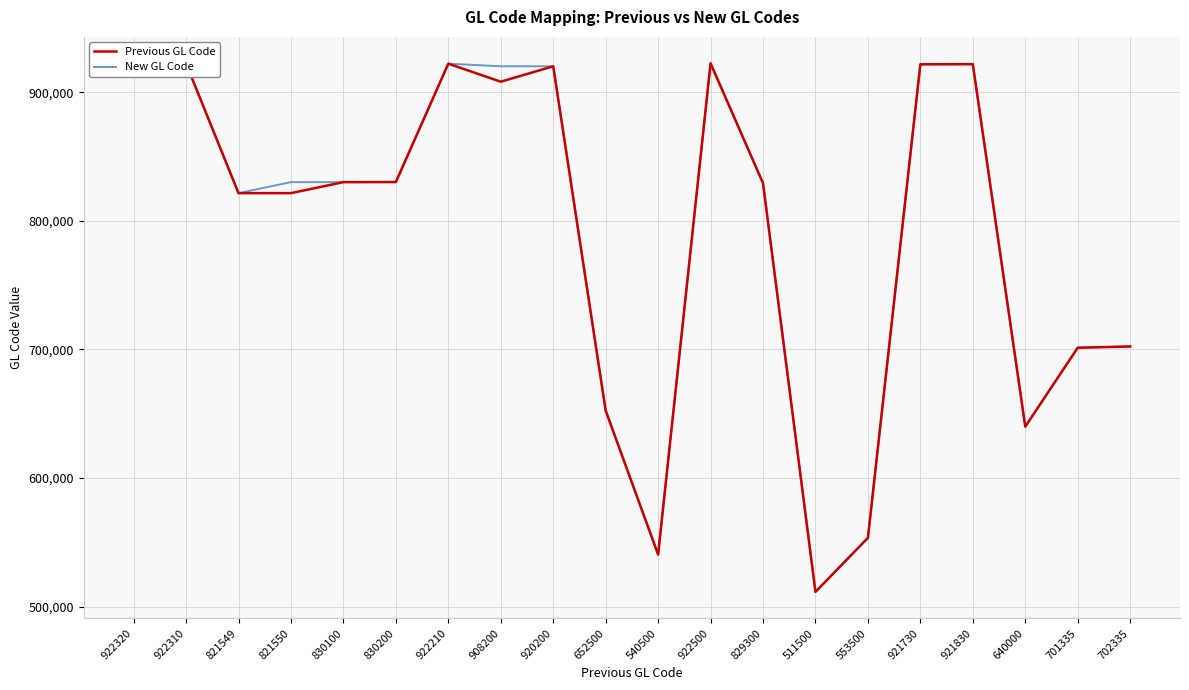

The New GL Code series shows 921830 at 921830. True or false?

True